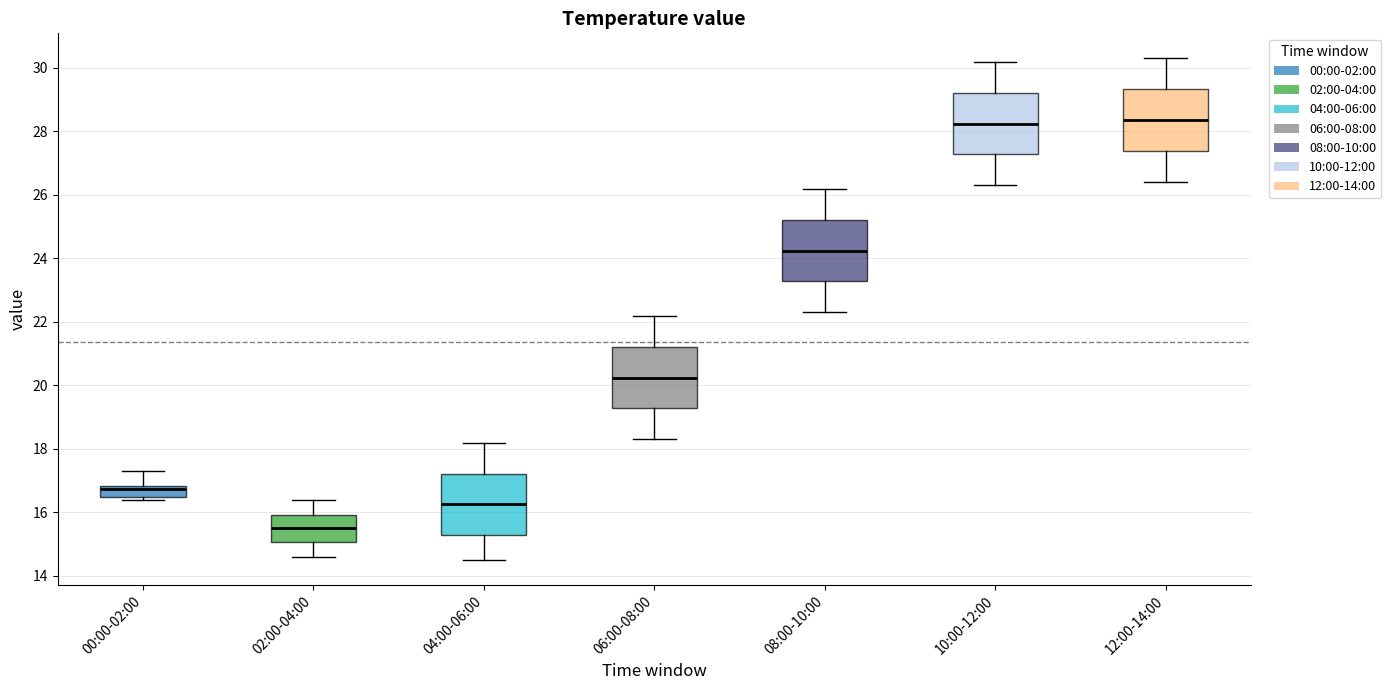

Which box's median line is the lowest?

02:00-04:00